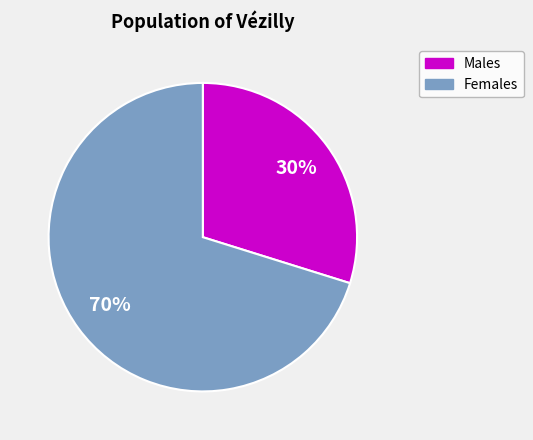

How many segments does this pie chart have?

2